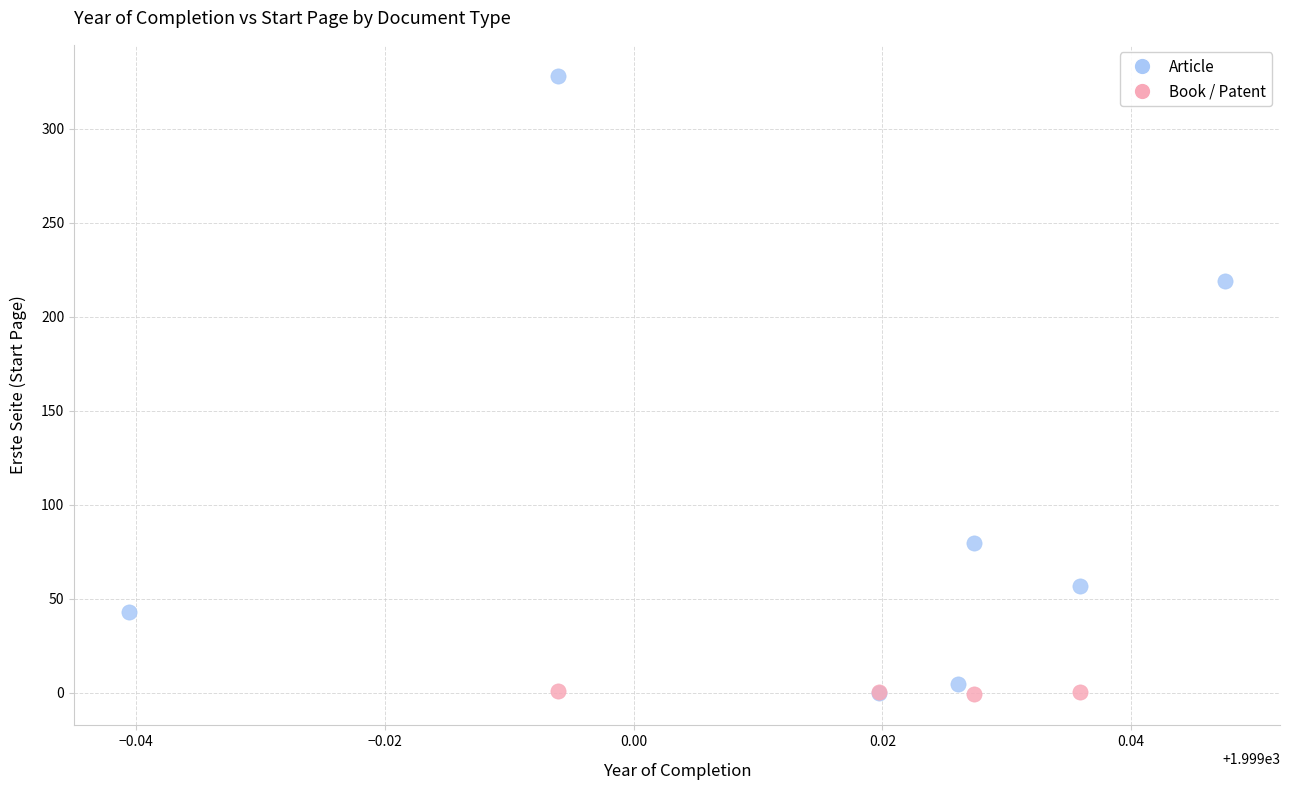

Which series reaches the maximum Y coordinate?

Article